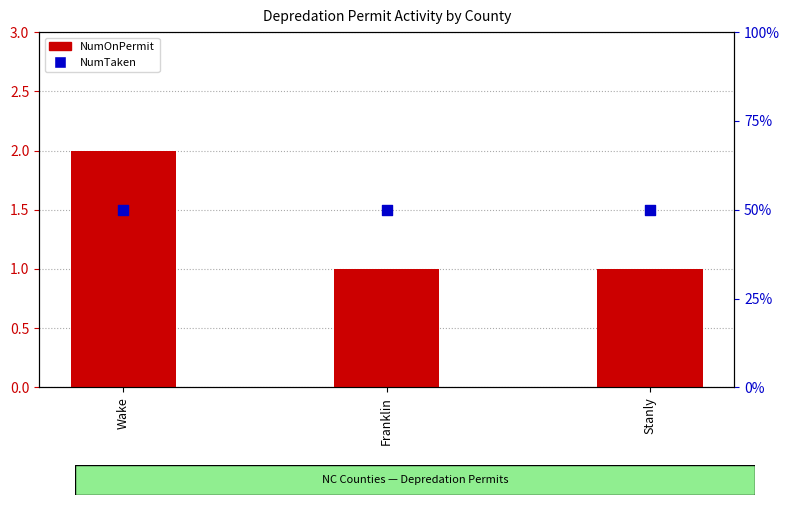

What is the total value across all series at Franklin?

51